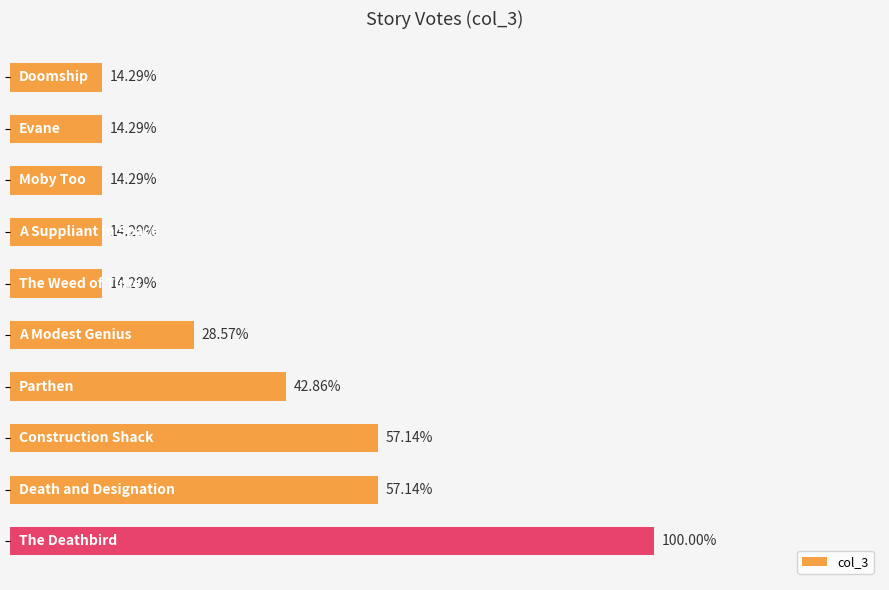

Does the chart contain any negative values?

No